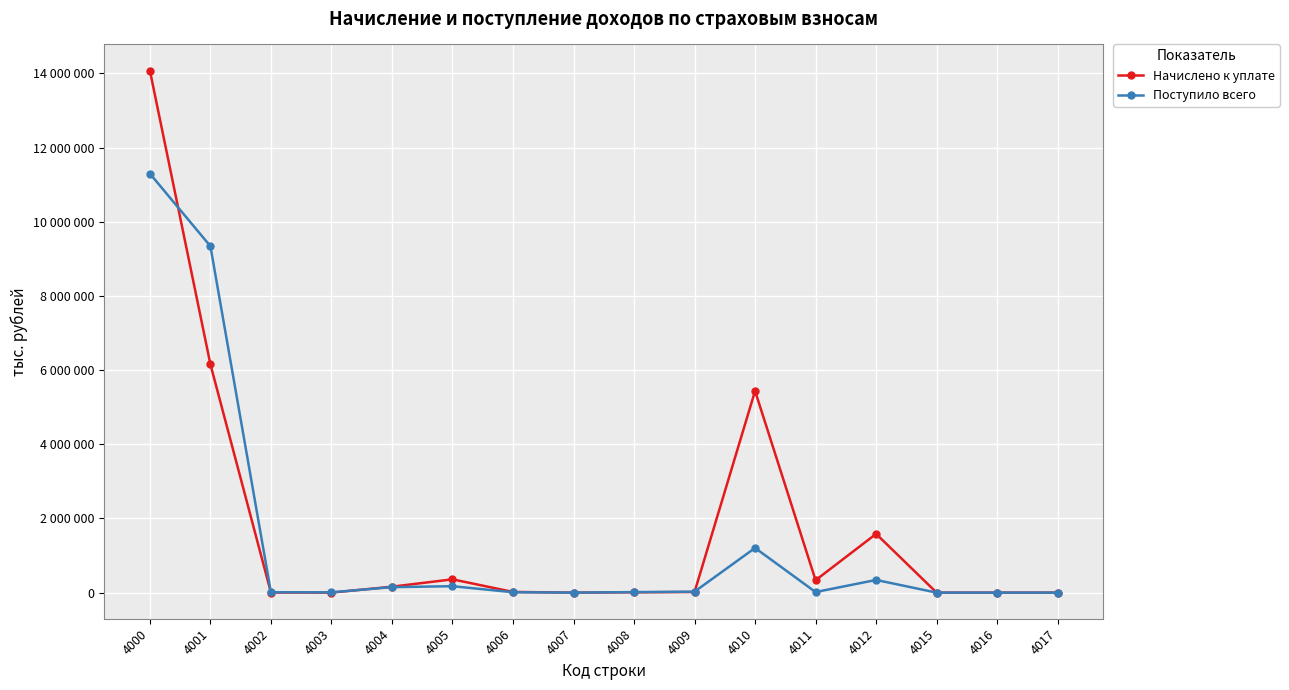

Rank the series by their average value, from lowest to highest.

Поступило всего, Начислено к уплате